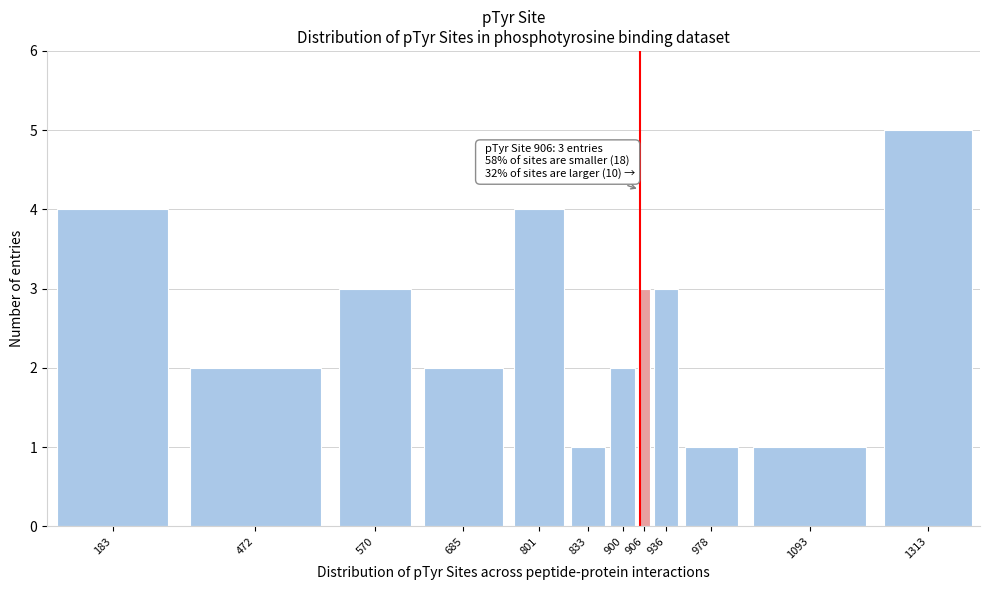

Reading left to right, transcribe all the data shown in this chart.

4	2	3	2	4	1	2	3	3	1	1	5